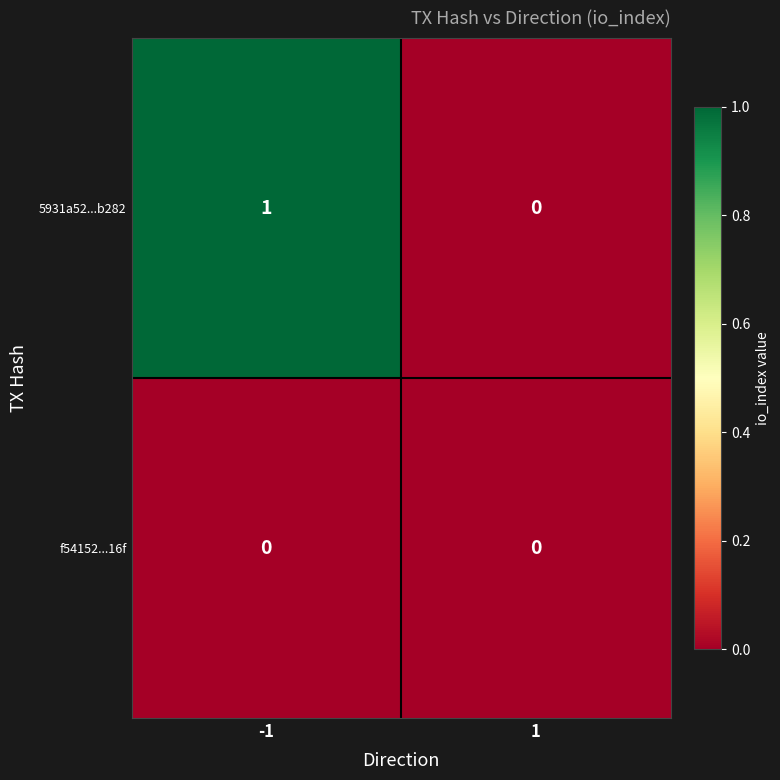

Reading left to right, what are all the values shown in this chart?

5931a52...b282: 1	0
f54152...16f: 0	0